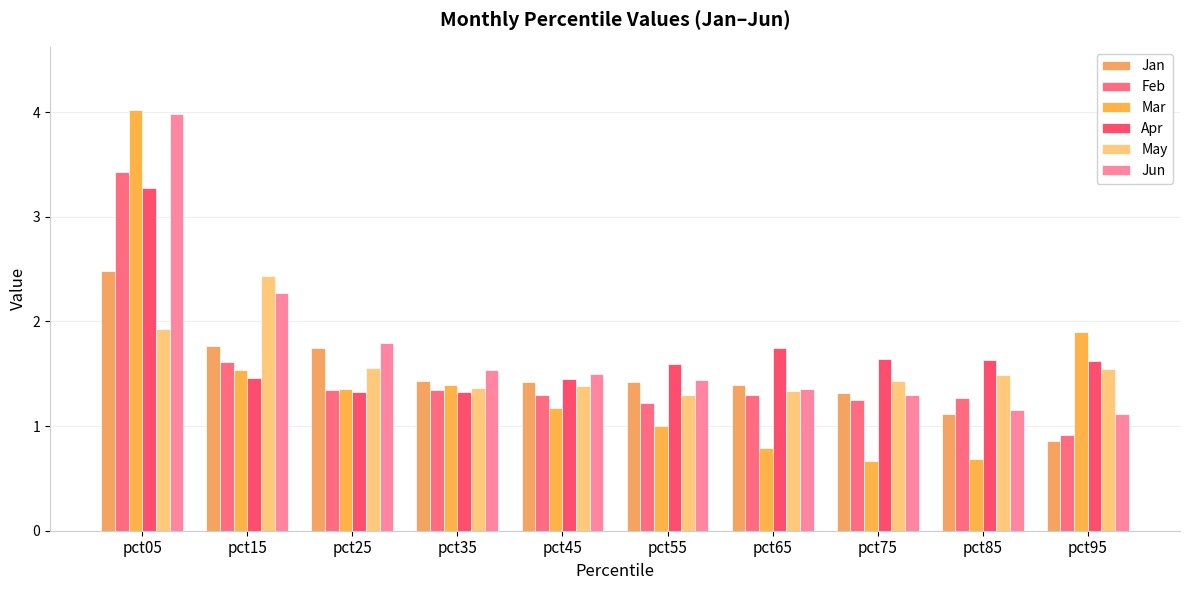

How many bars are there in each group?

6